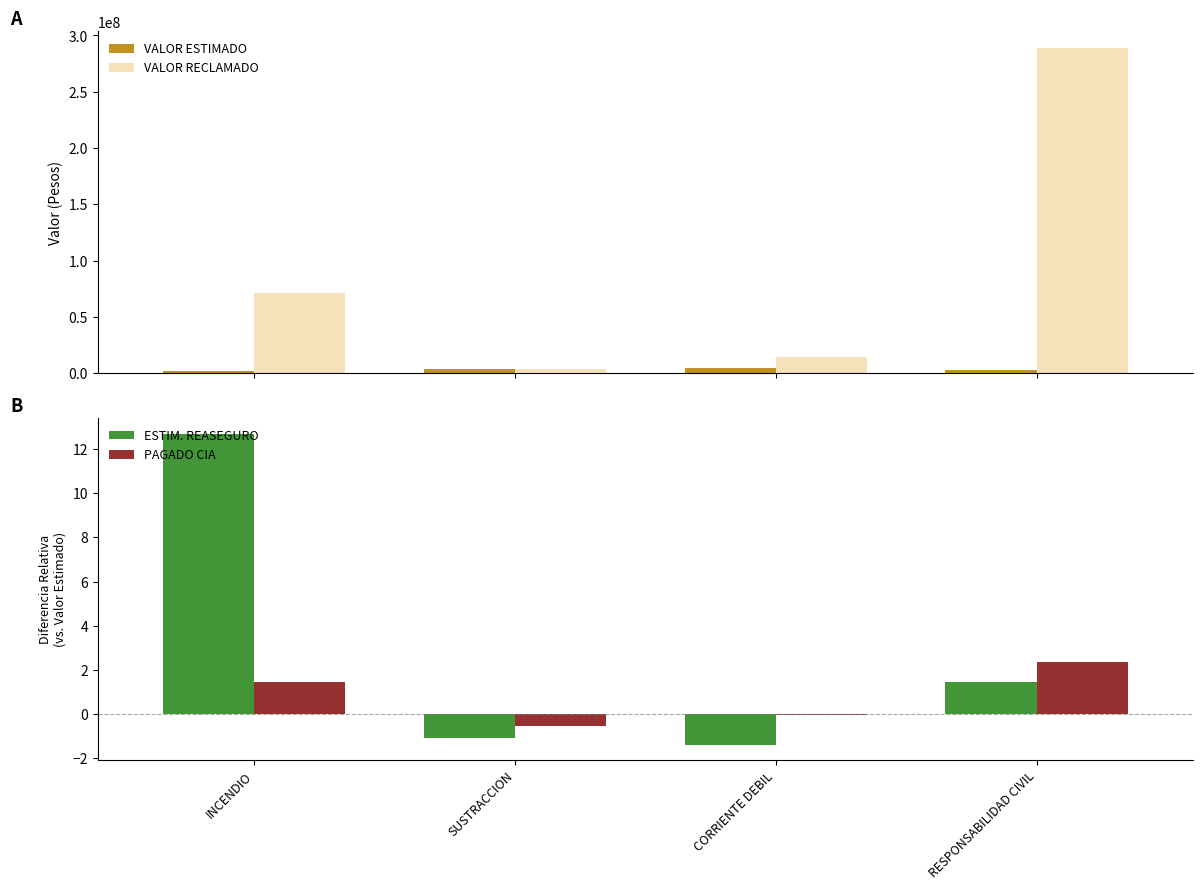

Reading left to right, extract all data points from this chart.

VALOR ESTIMADO: 1737500.0	3719262.0	4791352.0	3179000.0
VALOR RECLAMADO: 71337200.0	3719262.0	14453200.0	289246370.0
ESTIM. REASEGURO: 12.7	-1.1	-1.4	1.5
PAGADO CIA: 1.5	-0.6	-0.0	2.4